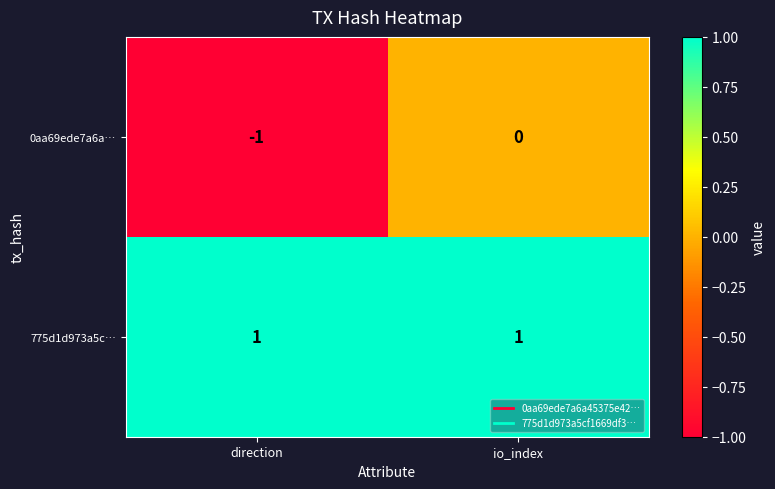

How many distinct data groups are displayed?

2